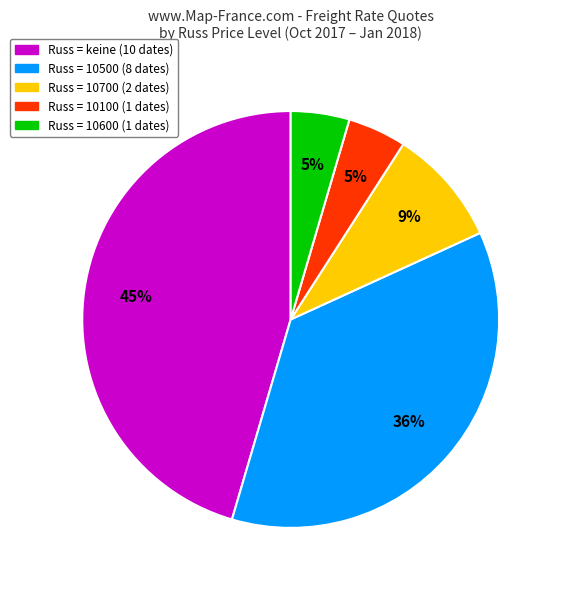

Does any single category account for the majority?

No